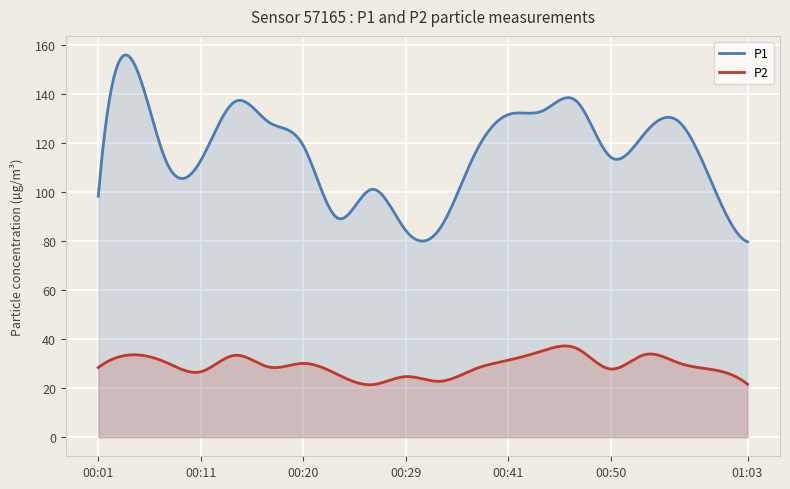

What is the difference between the highest and lowest values at 00:57?

98.4